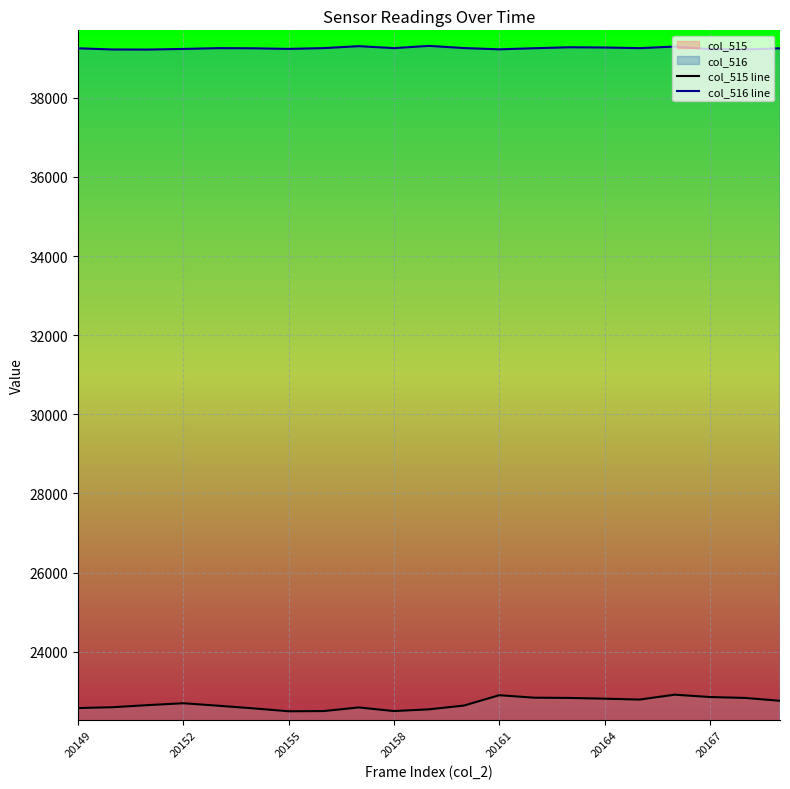

Is it true that col_515 line equals 22814 at 20164?

True